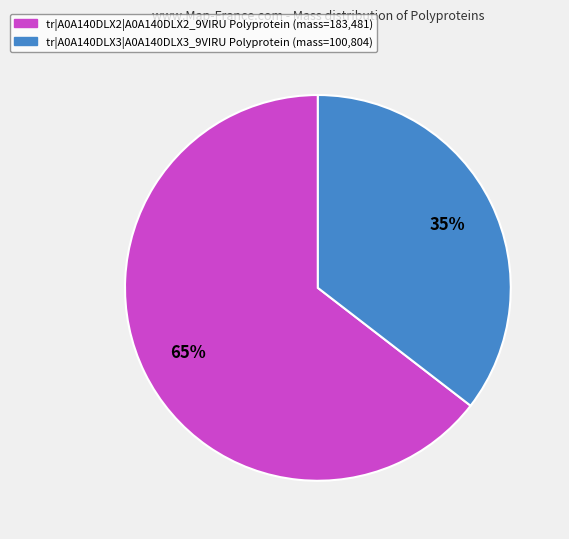

To the nearest percent, what is the combined percentage of tr|A0A140DLX2|A0A140DLX2_9VIRU Polyprotein and tr|A0A140DLX3|A0A140DLX3_9VIRU Polyprotein?

100%